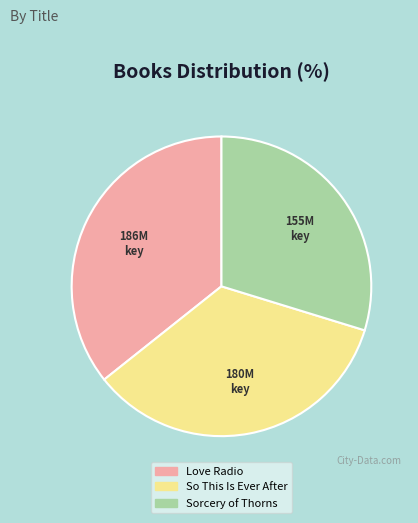

What is the smallest slice in the pie chart?

Sorcery of Thorns